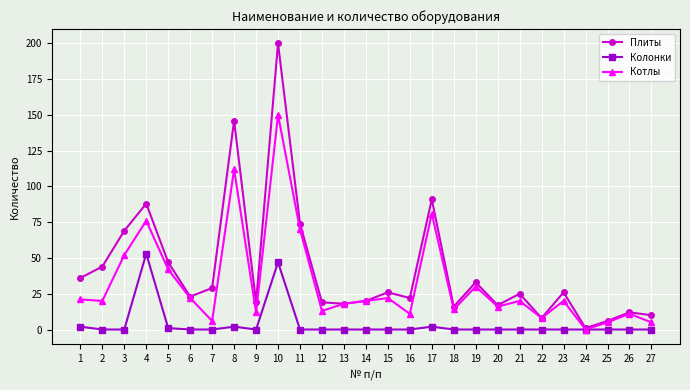

Which series has the largest range (max minus min)?

Плиты